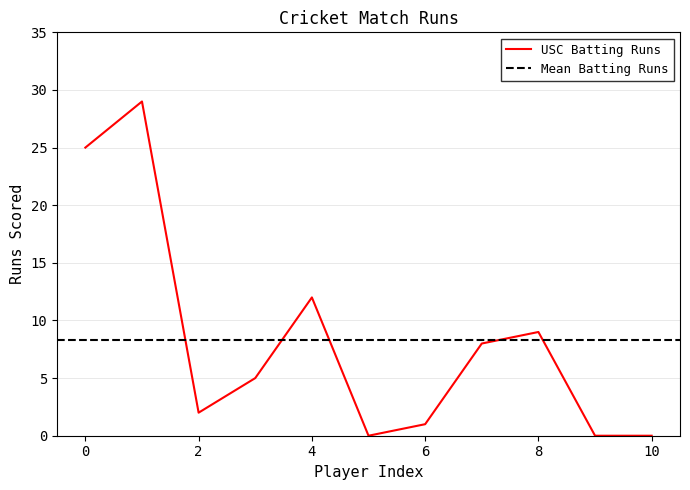

Count the number of categories in the chart.

11